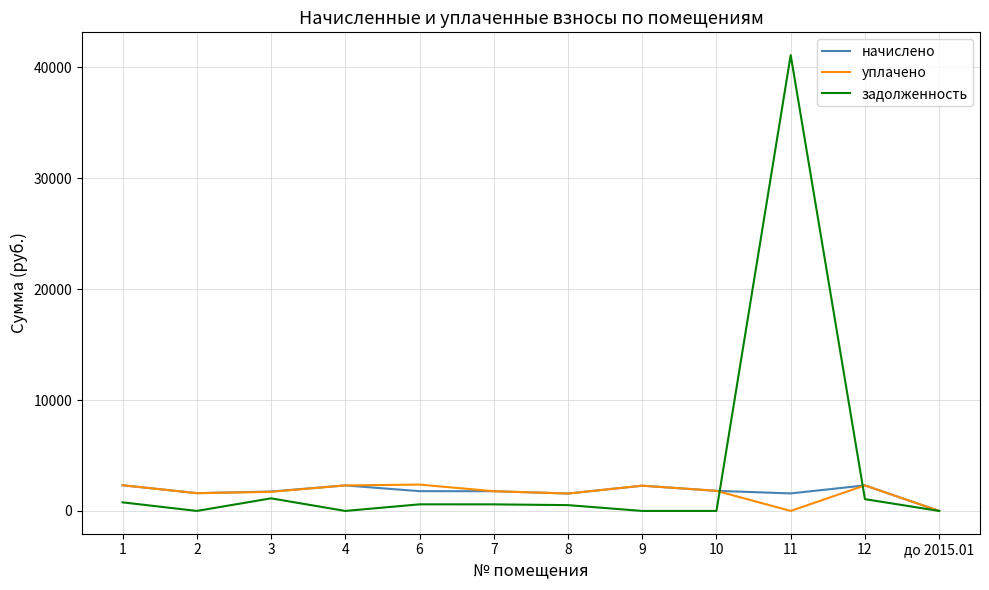

What is the highest value of the задолженность series?

41107.0